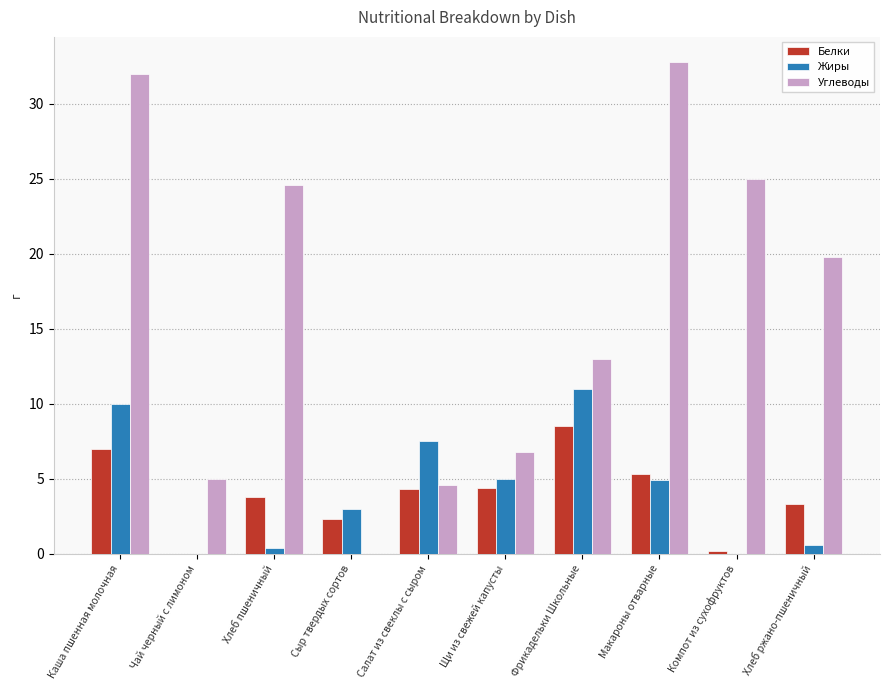

What is the sum of all Углеводы values?

163.6